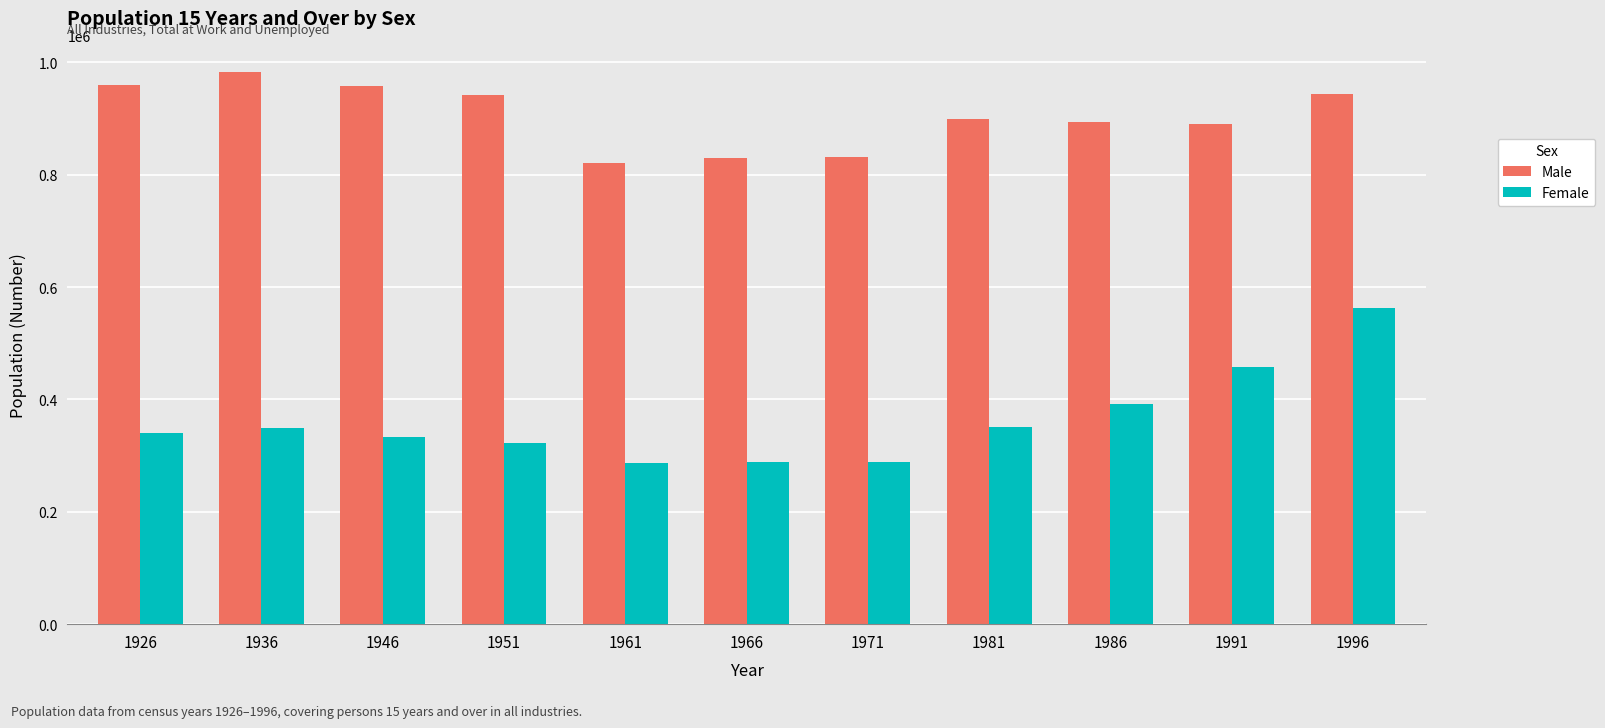

What is the total value across all series at 1996?

1506372